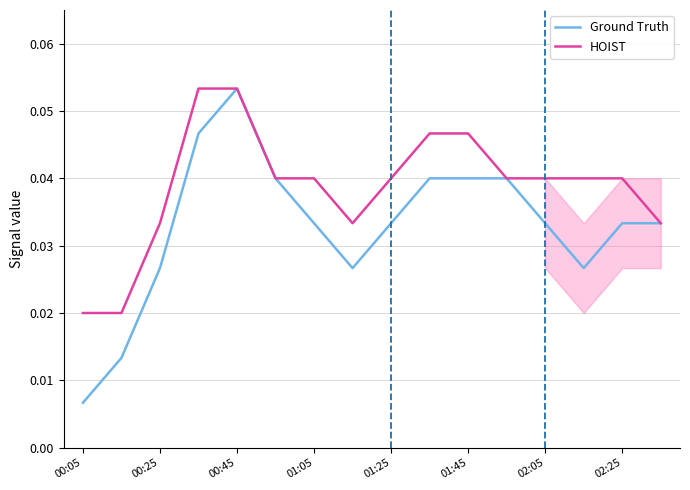

True or false: Ground Truth and HOIST intersect in this chart.

False